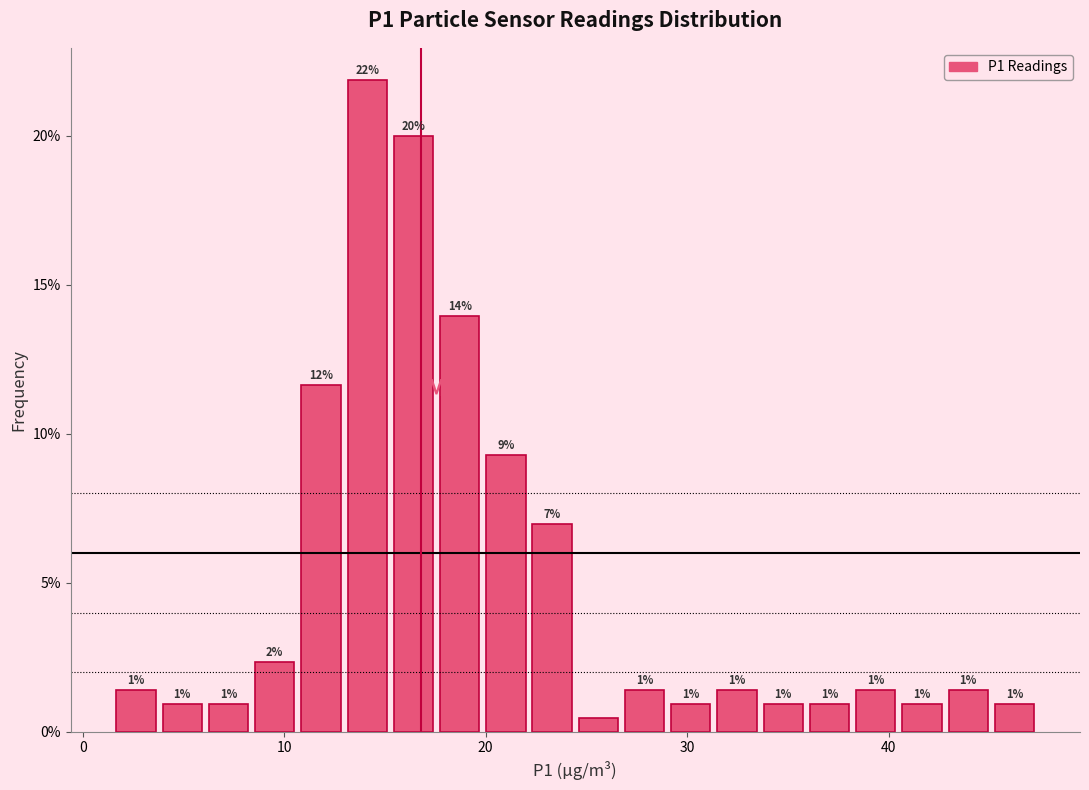

Read against the x-axis, roughly where is the centre of the tallest bar?

14